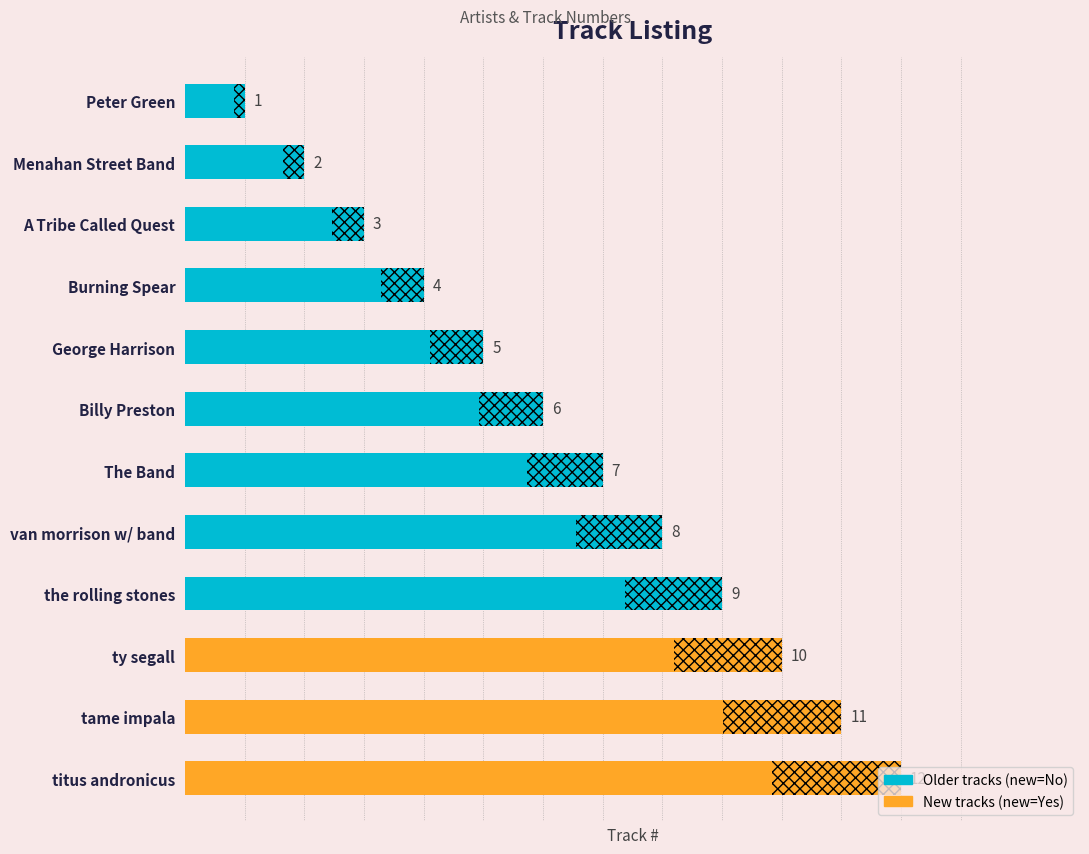

What is the greatest value displayed?

12